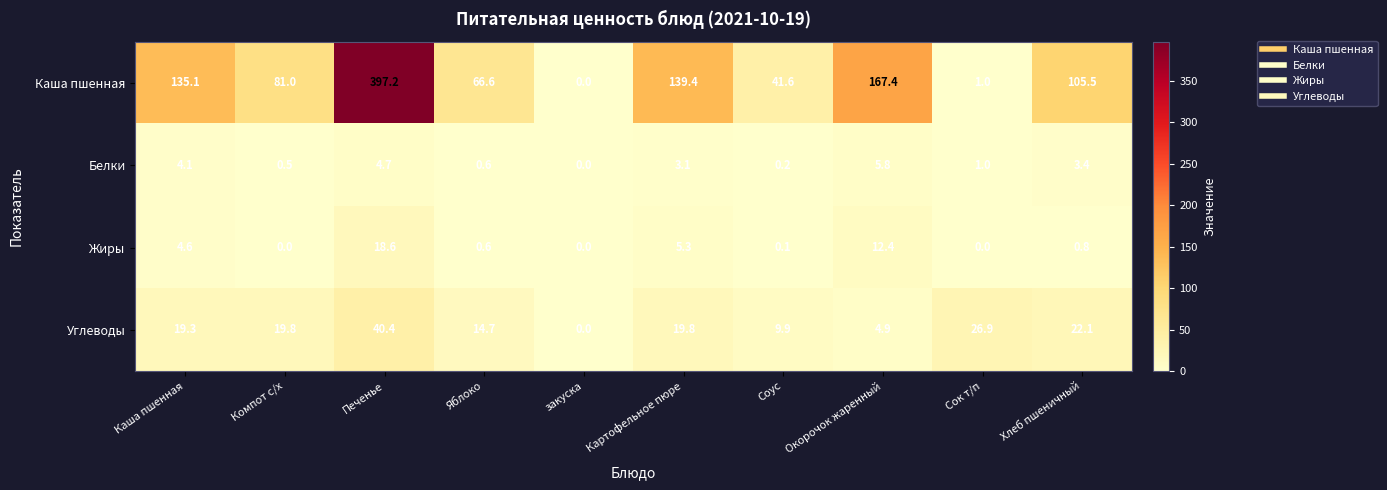

What is the sum of the Углеводы values at Сок т/п and Яблоко?

41.6